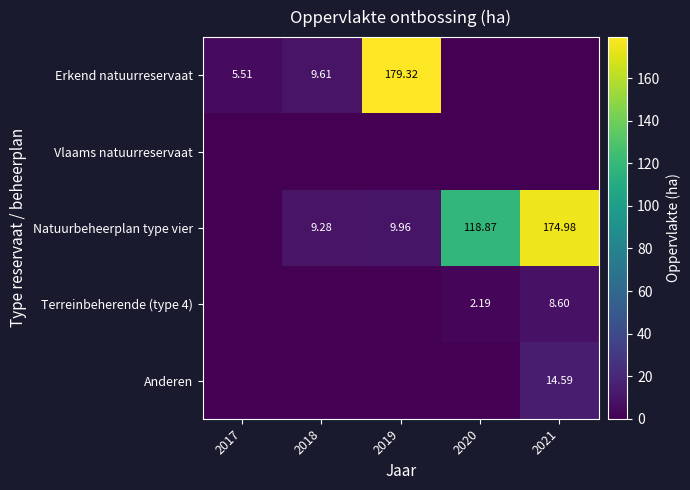

Which series has the largest total across all categories?

Natuurbeheerplan type vier